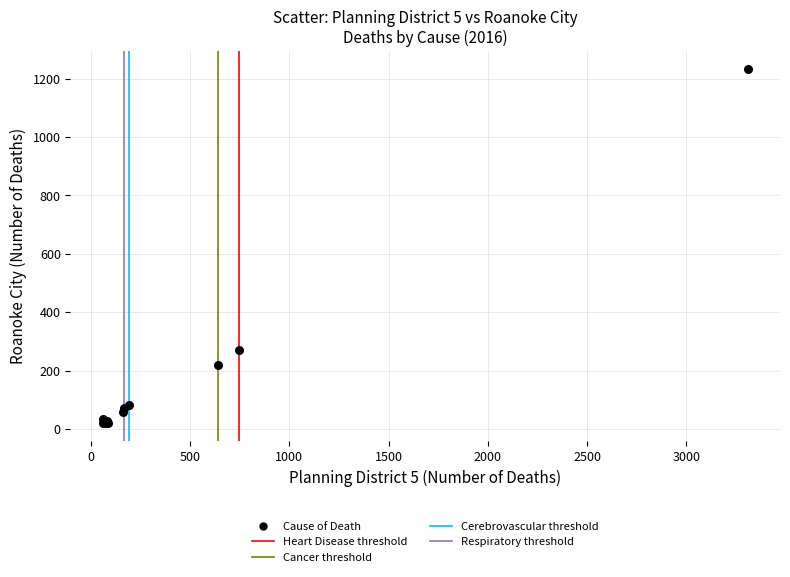

What Y value in the scatter plot is closest to 626?

271